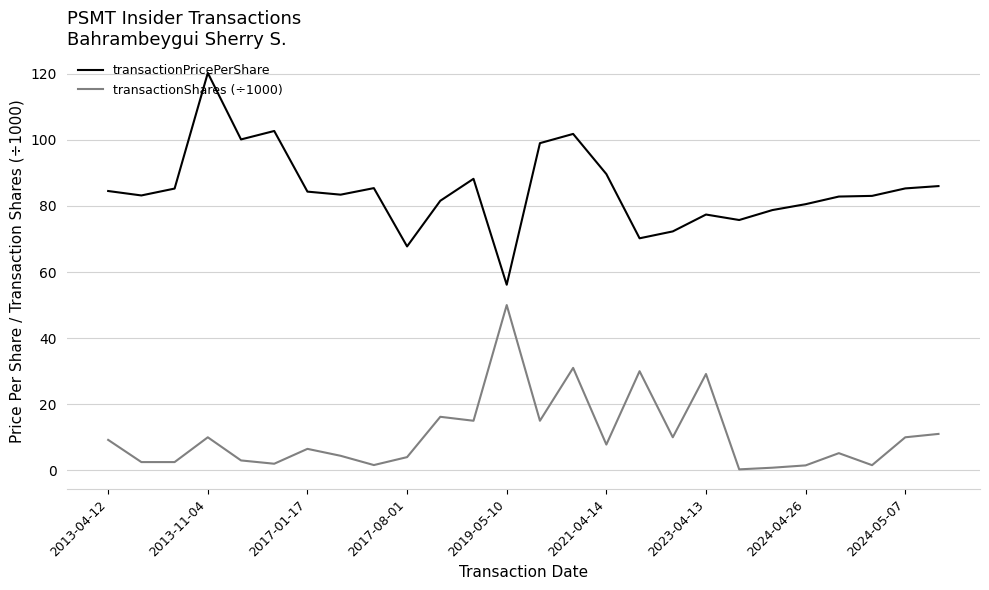

List the series in order of their peak value, lowest first.

transactionShares (÷1000), transactionPricePerShare